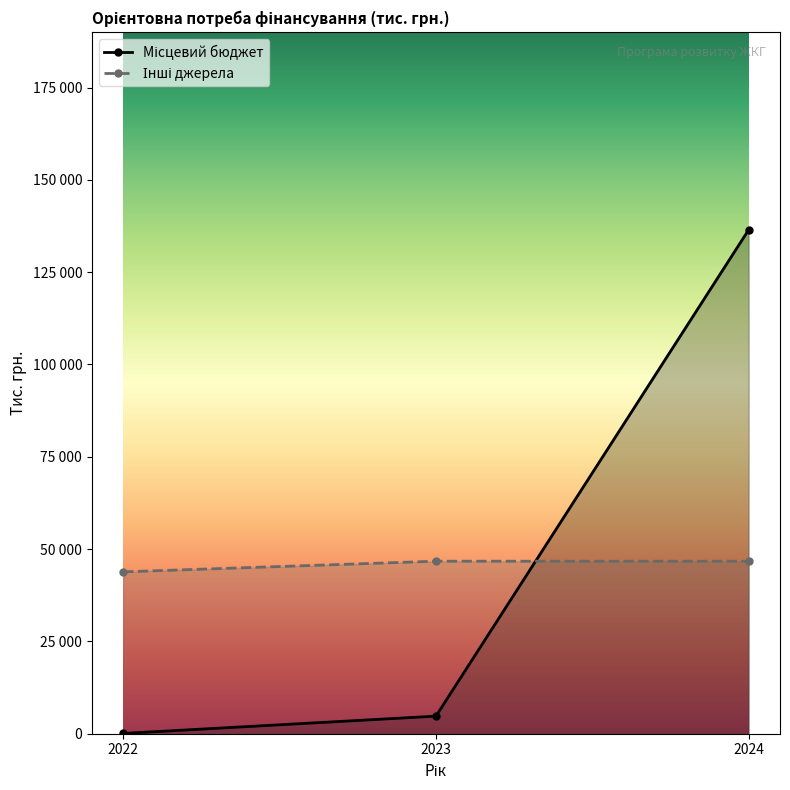

At how many categories does at least one series exceed 70542?

1